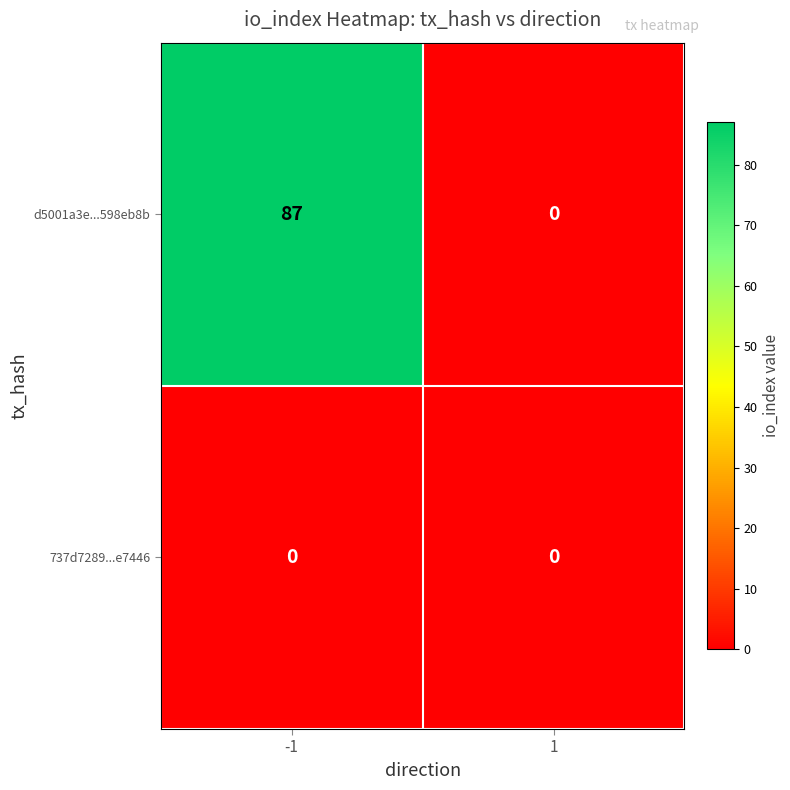

Reading right to left, extract all data points from this chart.

d5001a3e...598eb8b: 1=0	-1=87
737d7289...e7446: 1=0	-1=0